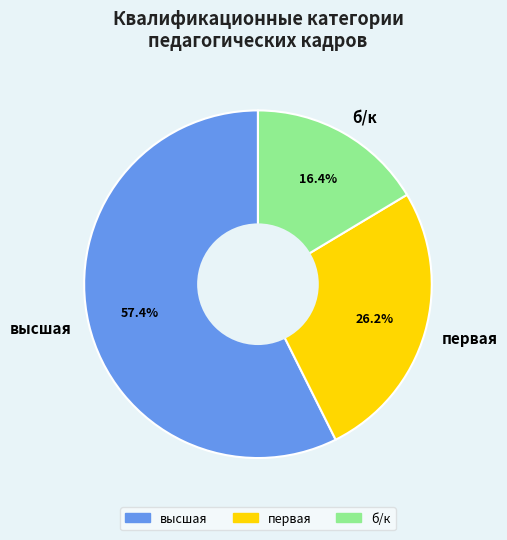

To the nearest percent, what portion does б/к represent?

16%